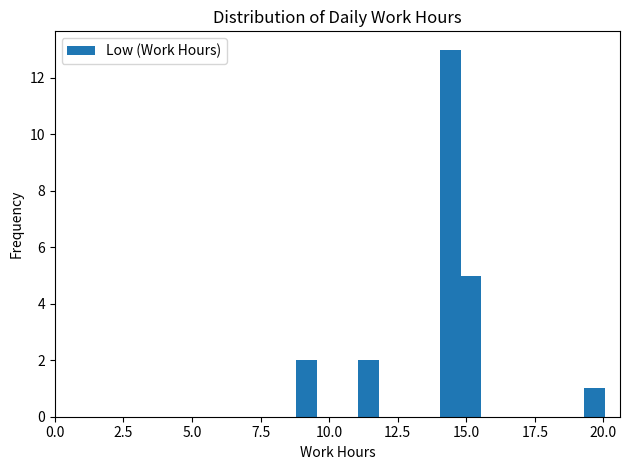

Read against the x-axis, roughly where is the centre of the tallest bar?

14.5